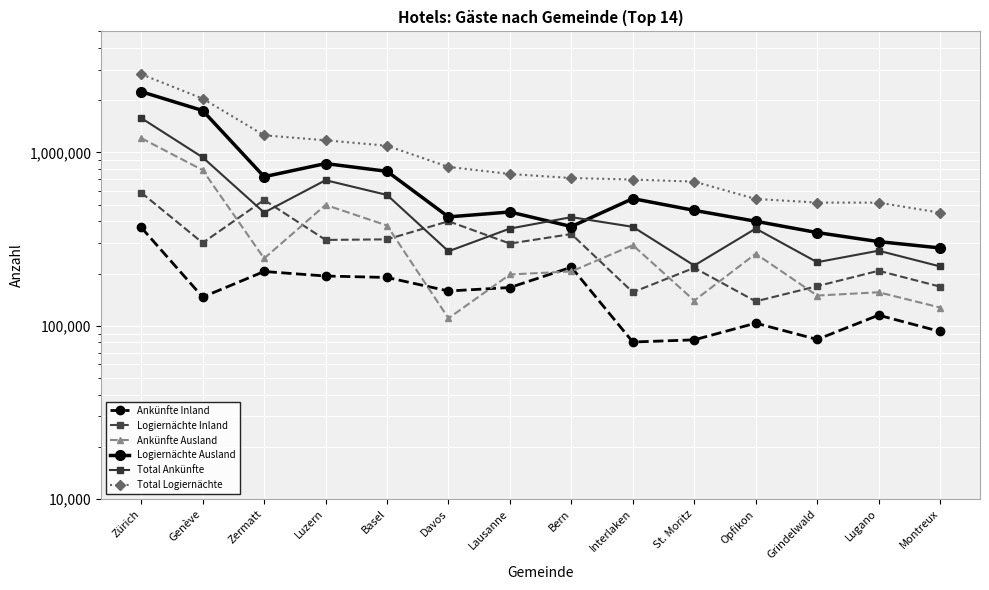

At which category does the chart reach its peak across all series?

Zürich